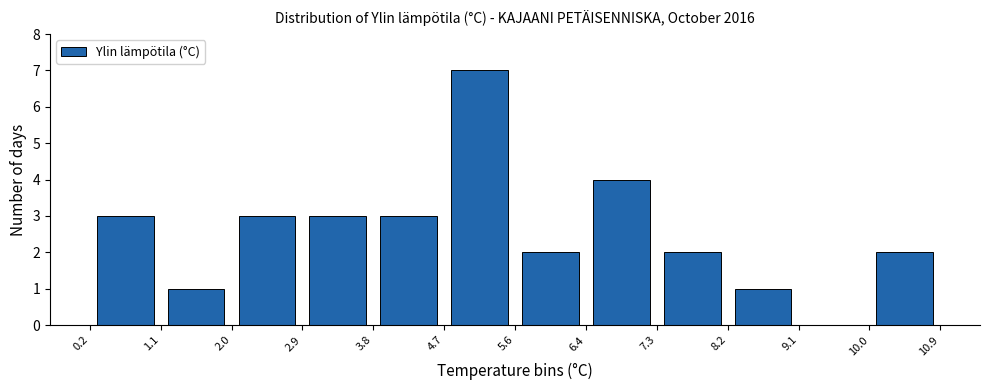

Over which range of the x-axis is the bar tallest?

4.7 to 5.6